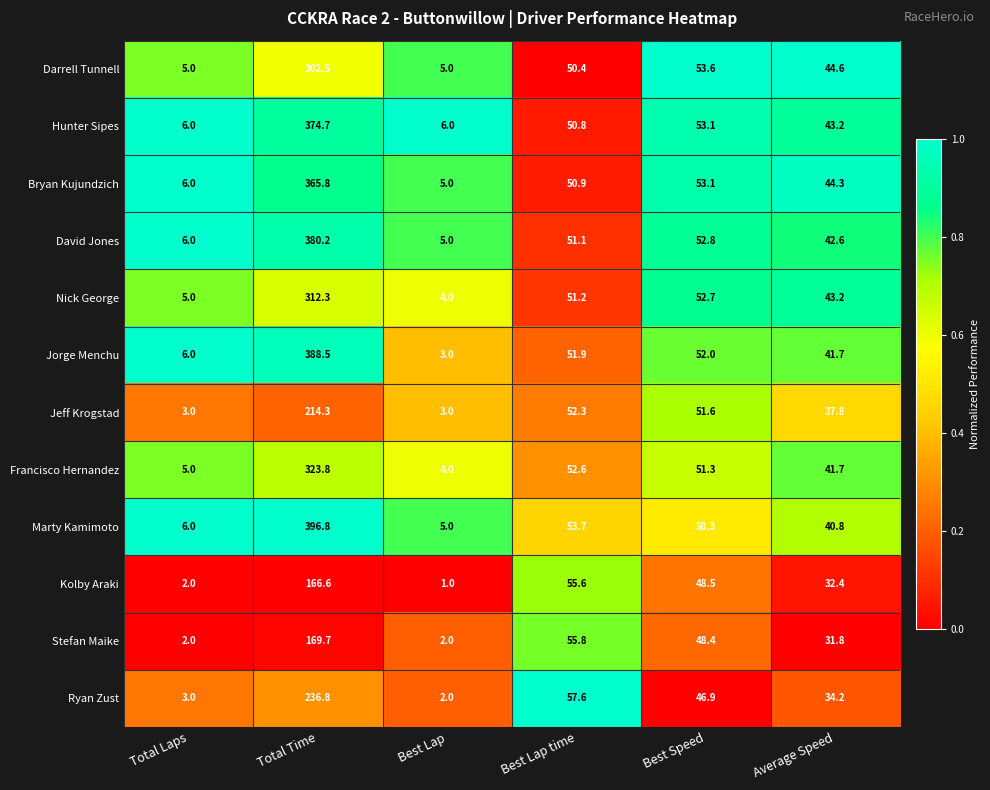

List the series in order of their peak value, highest first.

Marty Kamimoto, Jorge Menchu, David Jones, Hunter Sipes, Bryan Kujundzich, Francisco Hernandez, Nick George, Darrell Tunnell, Ryan Zust, Jeff Krogstad, Stefan Maike, Kolby Araki